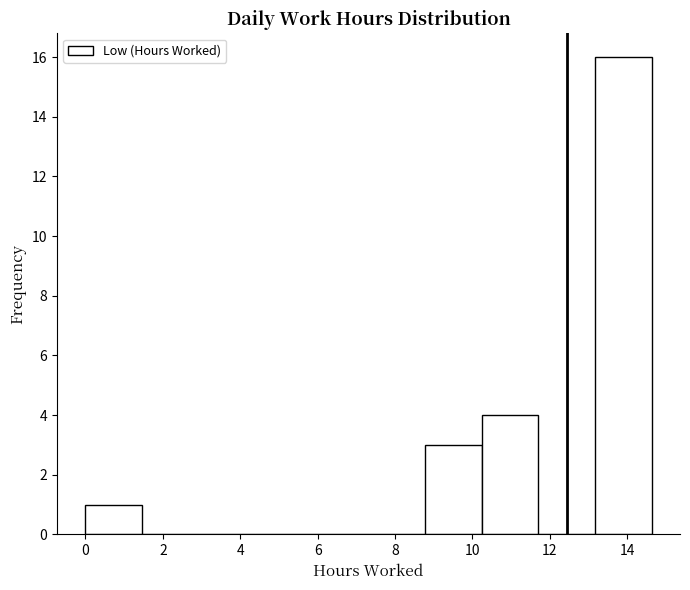

How tall is the bar that spans 8.8 to 10.2 on the x-axis? Neither the bar edges nor the heights are printed on the chart, so give them approximately, as read against the axes.

3